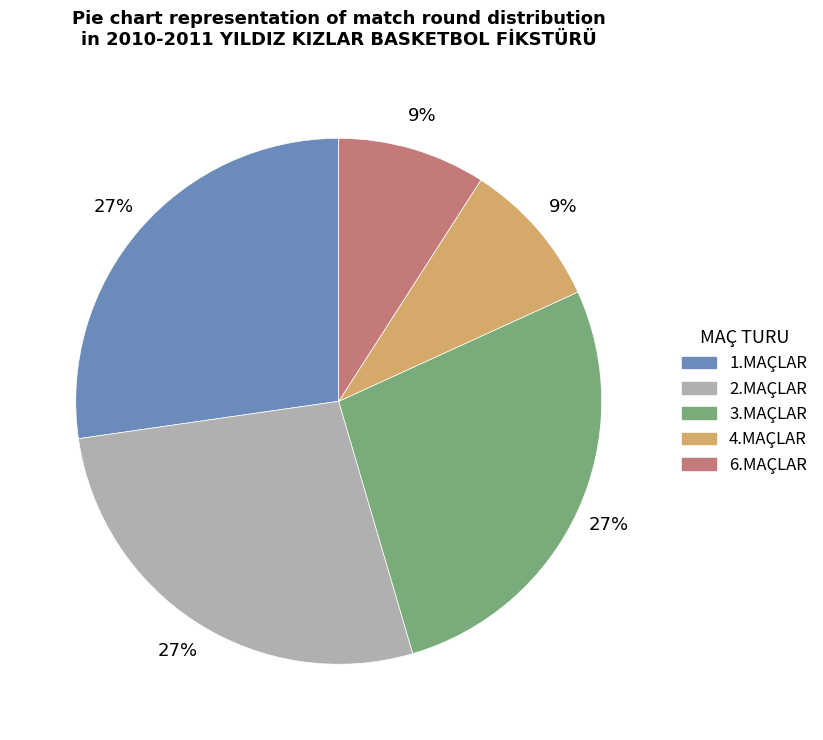

Is it true that 3.MAÇLAR is 27% of the pie?

True